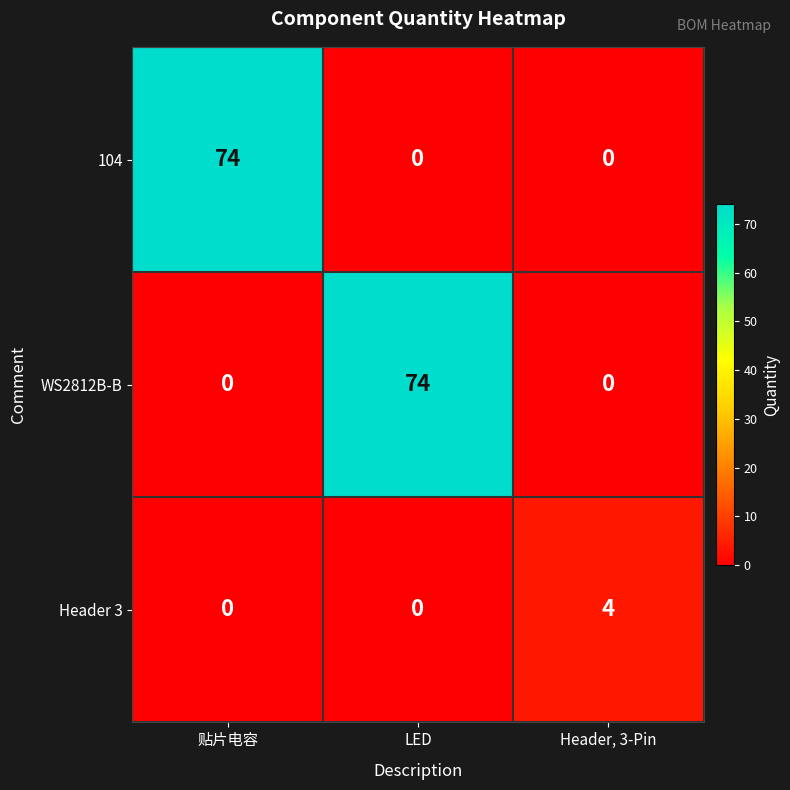

What is the highest value of the WS2812B-B series?

74